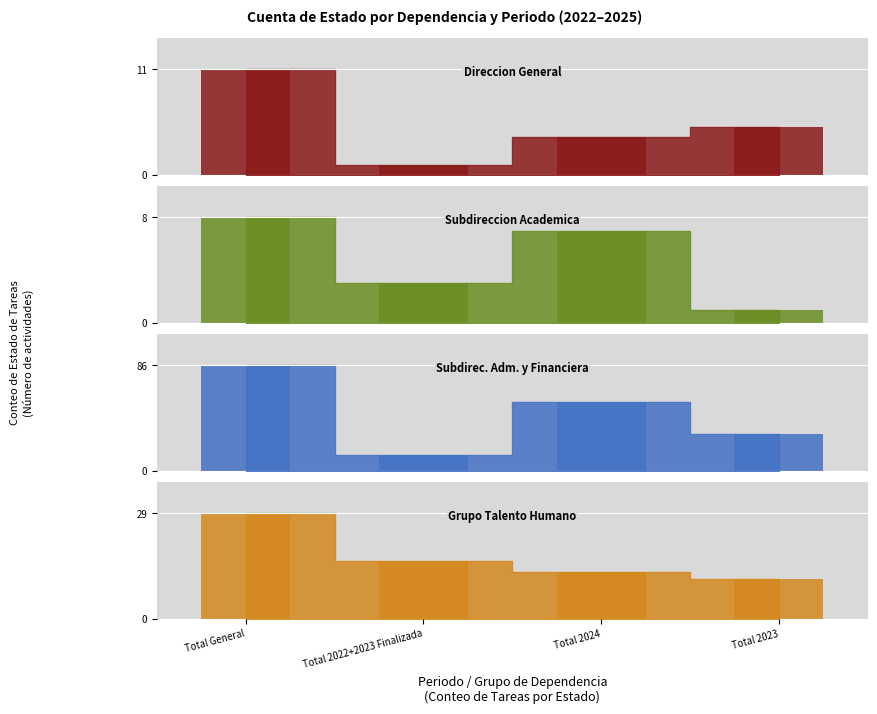

At which label does Grupo Talento Humano_bar first exceed 16?

Total General